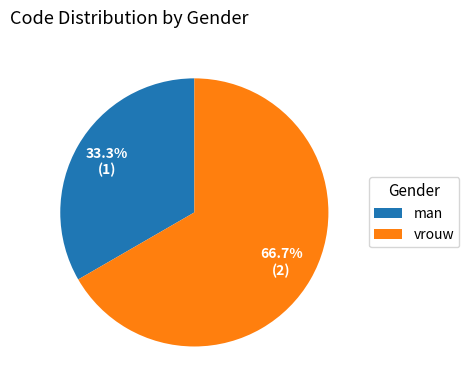

To the nearest percent, what is the difference between the vrouw and man slice percentages?

33%